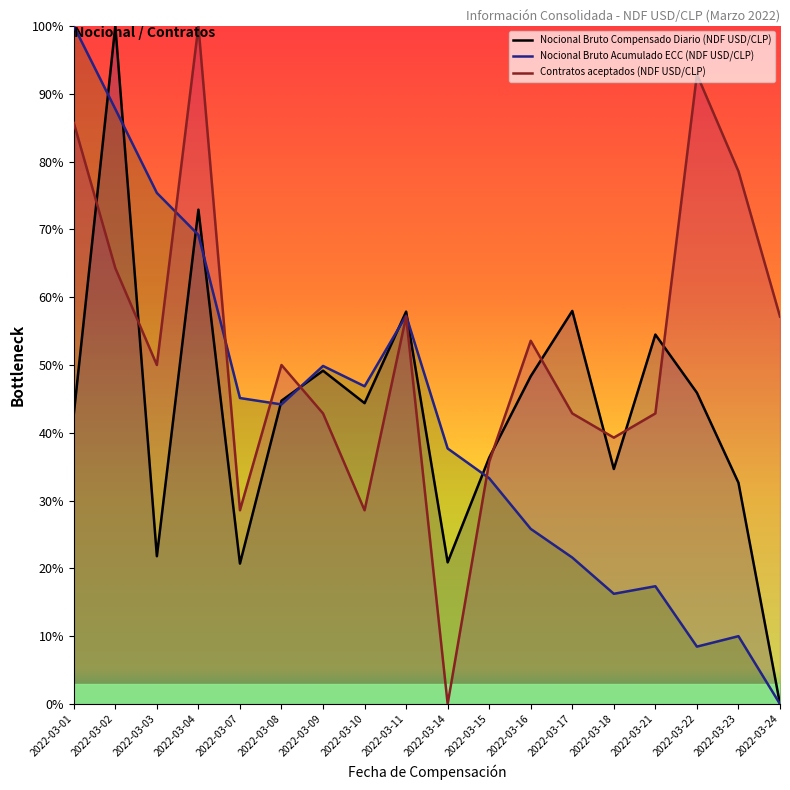

How many data points in Nocional Bruto Compensado Diario (NDF USD/CLP) are above 44?

10